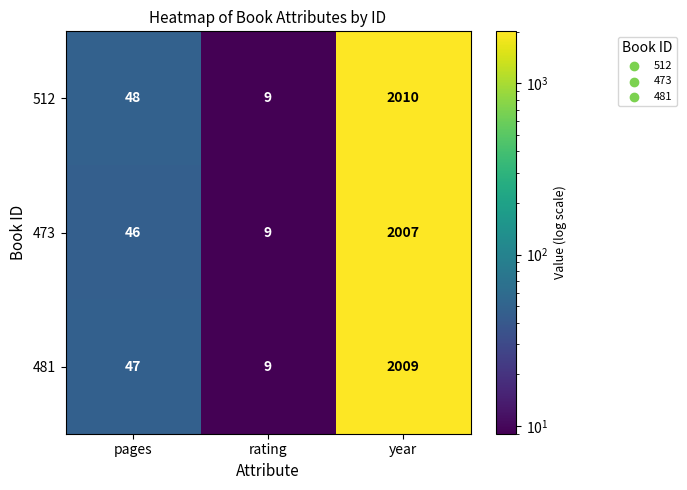

True or false: 481 has a value of 47 at pages.

True